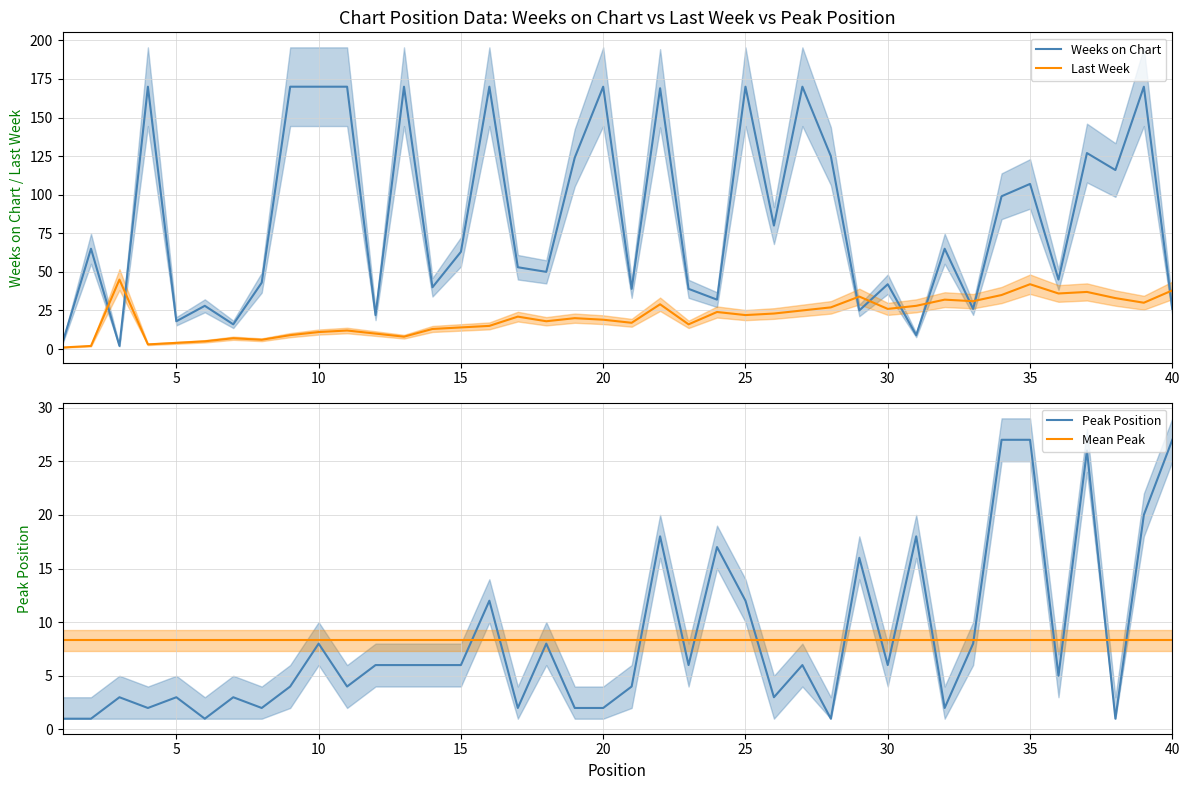

What is the maximum value for Peak Position?

27.0